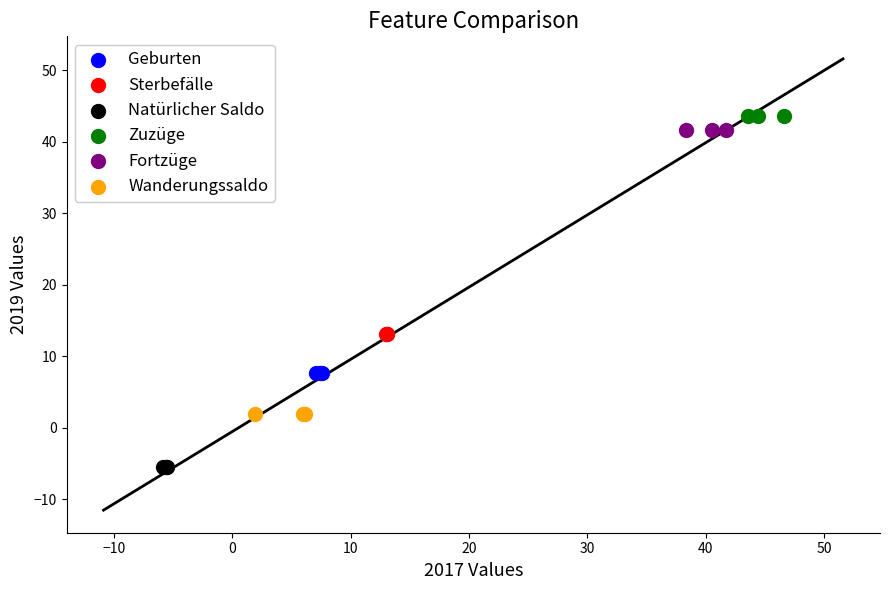

Which series reaches the minimum Y coordinate?

Natürlicher Saldo